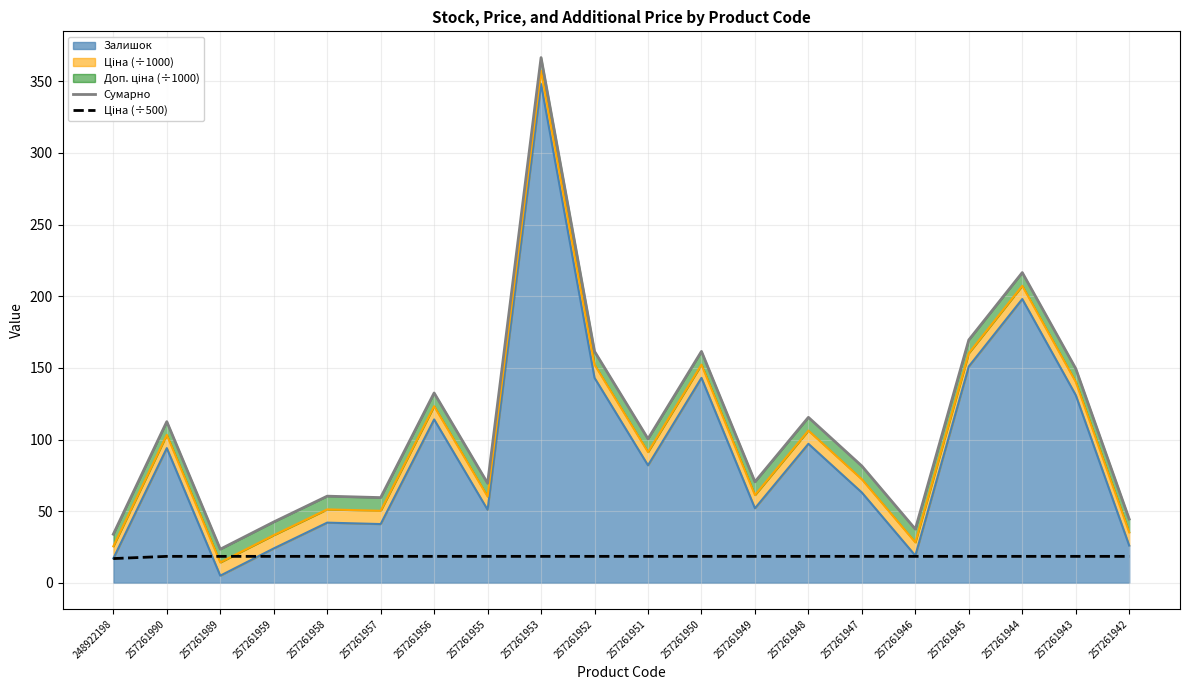

What is the difference between the maximum and minimum values in the Сумарно series?

343.0